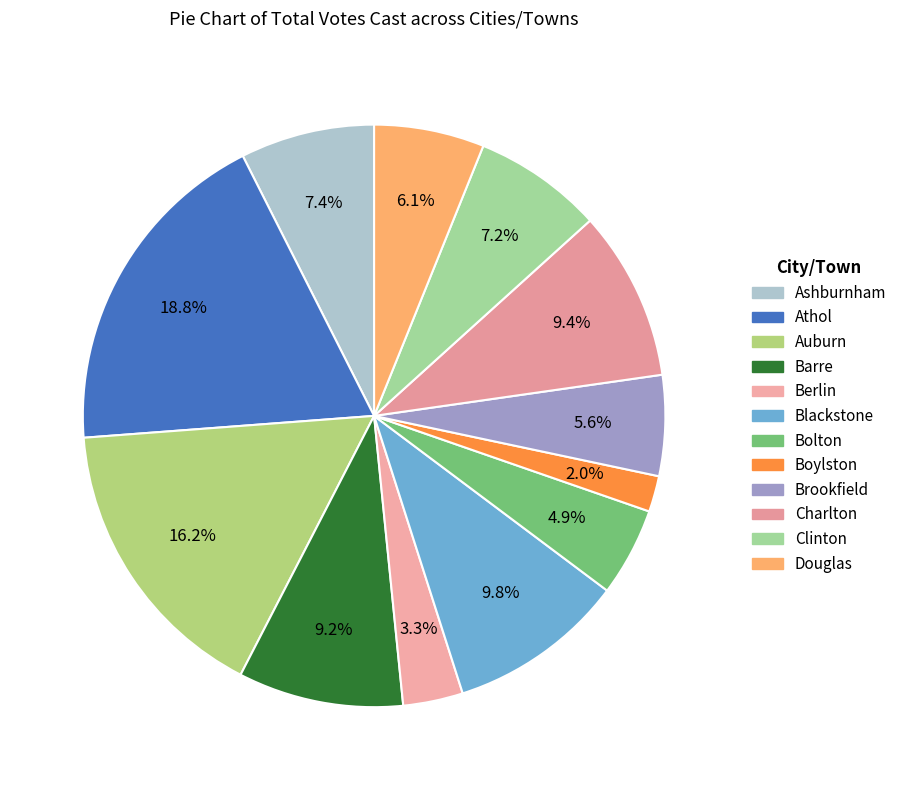

Does any single category account for the majority?

No